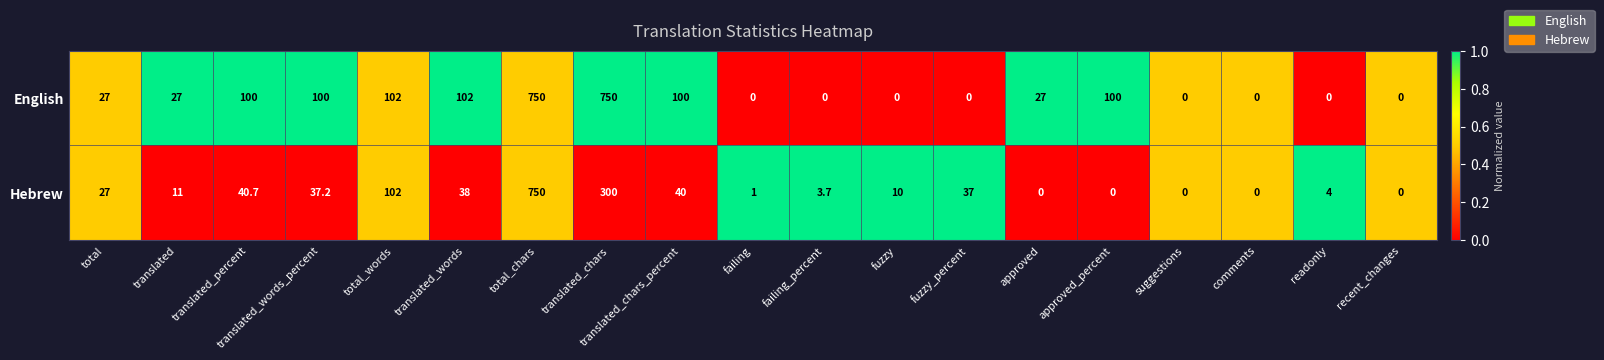

Rank the series by their average value, from lowest to highest.

Hebrew, English